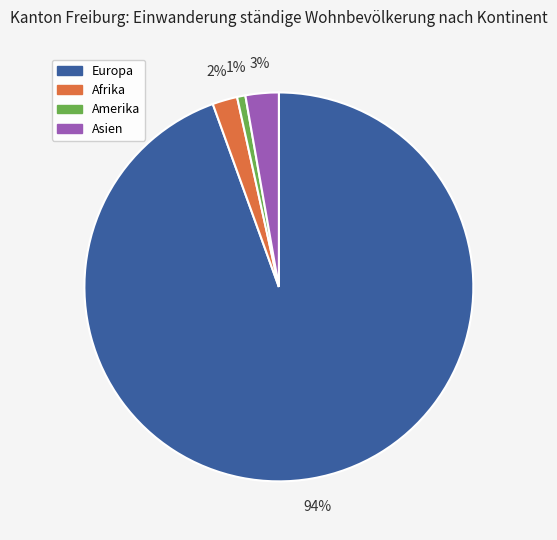

Is there a majority slice in this chart?

Yes